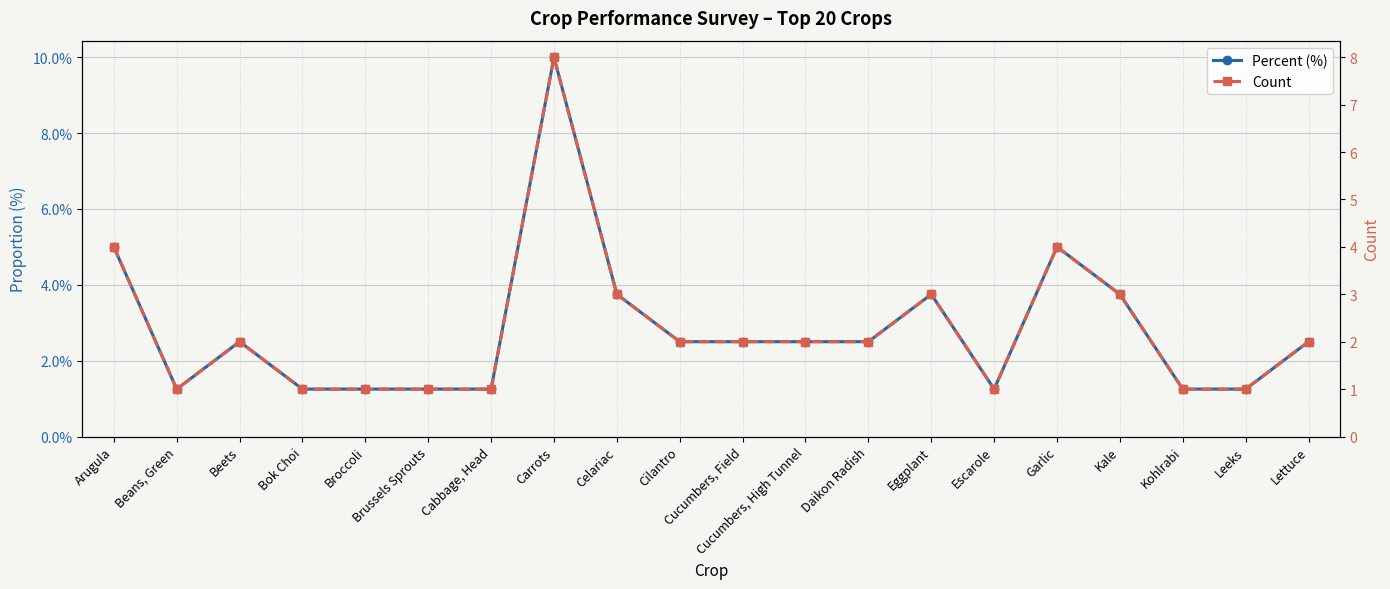

Reading left to right, extract all data points from this chart.

Percent (%): Arugula=5.0	Beans, Green=1.2	Beets=2.5	Bok Choi=1.2	Broccoli=1.2	Brussels Sprouts=1.2	Cabbage, Head=1.2	Carrots=10.0	Celariac=3.8	Cilantro=2.5	Cucumbers, Field=2.5	Cucumbers, High Tunnel=2.5	Daikon Radish=2.5	Eggplant=3.8	Escarole=1.2	Garlic=5.0	Kale=3.8	Kohlrabi=1.2	Leeks=1.2	Lettuce=2.5
Count: Arugula=4.0	Beans, Green=1.0	Beets=2.0	Bok Choi=1.0	Broccoli=1.0	Brussels Sprouts=1.0	Cabbage, Head=1.0	Carrots=8.0	Celariac=3.0	Cilantro=2.0	Cucumbers, Field=2.0	Cucumbers, High Tunnel=2.0	Daikon Radish=2.0	Eggplant=3.0	Escarole=1.0	Garlic=4.0	Kale=3.0	Kohlrabi=1.0	Leeks=1.0	Lettuce=2.0